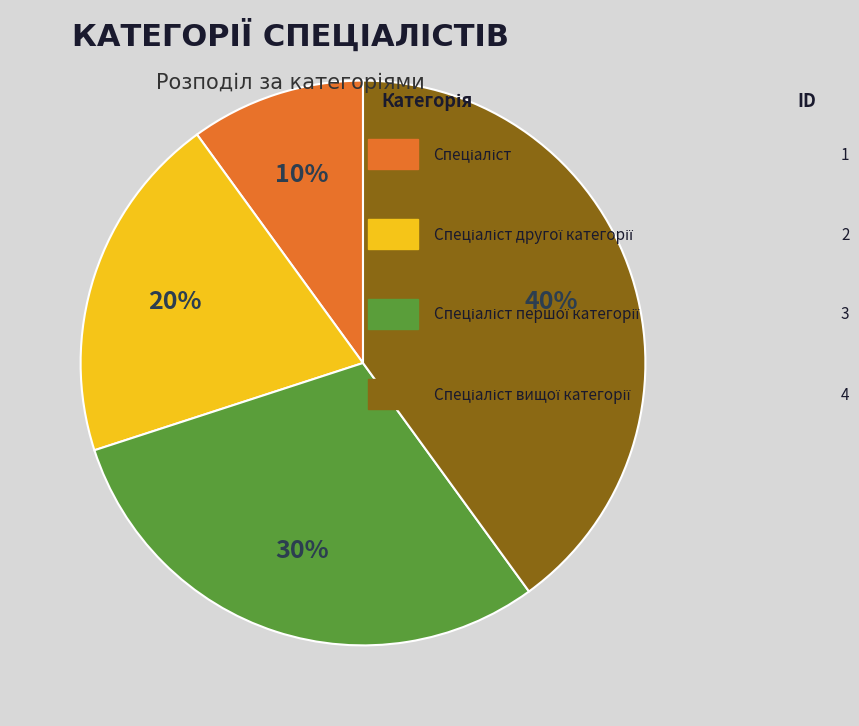

To the nearest percent, what is the average slice percentage?

25%